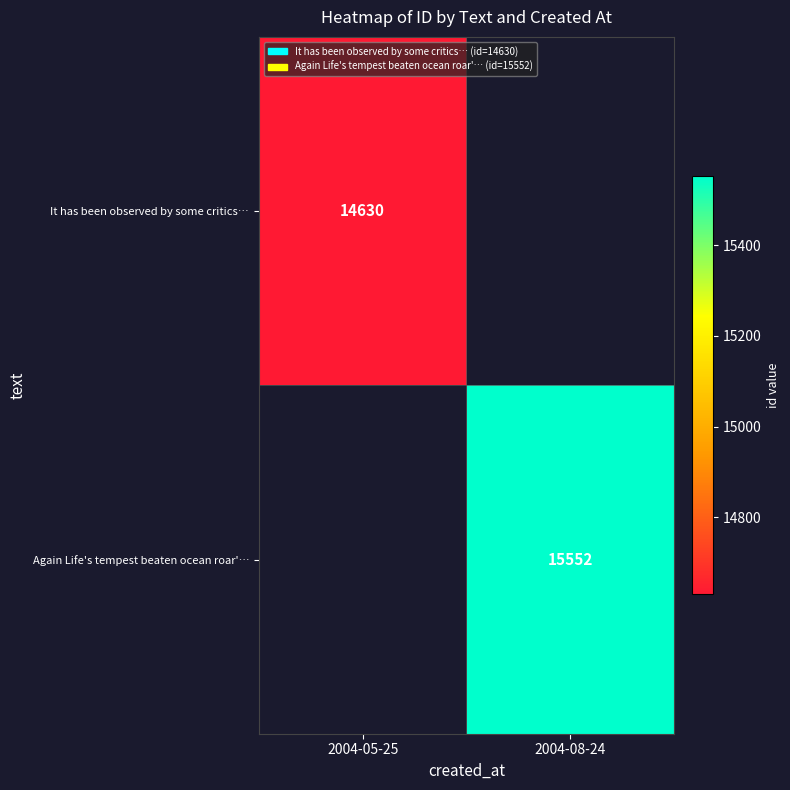

The It has been observed by some critics… series shows 25503 at 2004-05-25. True or false?

False